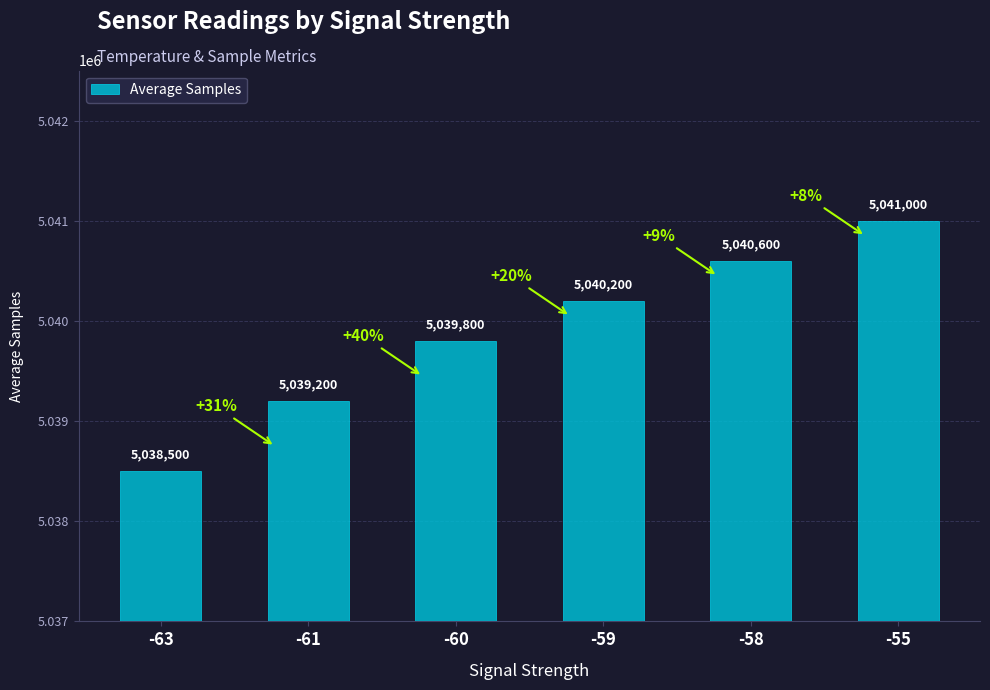

What is the difference between the maximum and minimum values?

2500